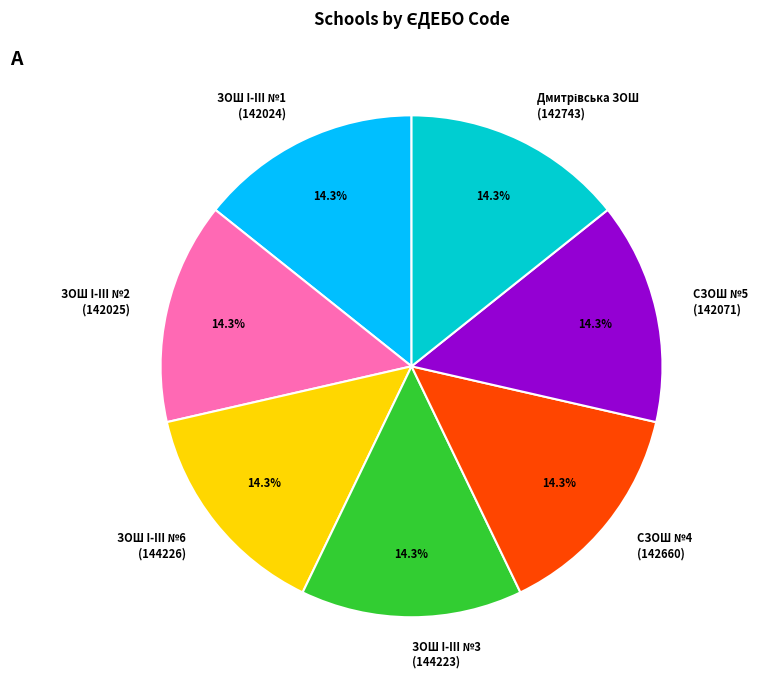

What is the ratio of the value at ЗОШ I-III №6 (144226) to the value at СЗОШ №5 (142071)?

1.0